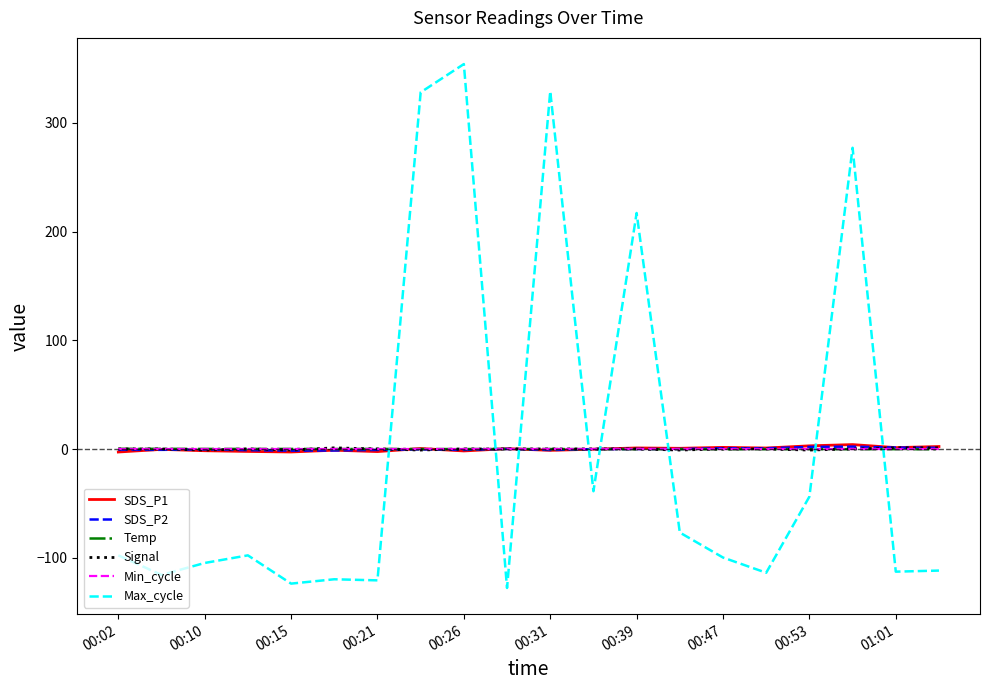

Which series has the widest spread of values?

Max_cycle